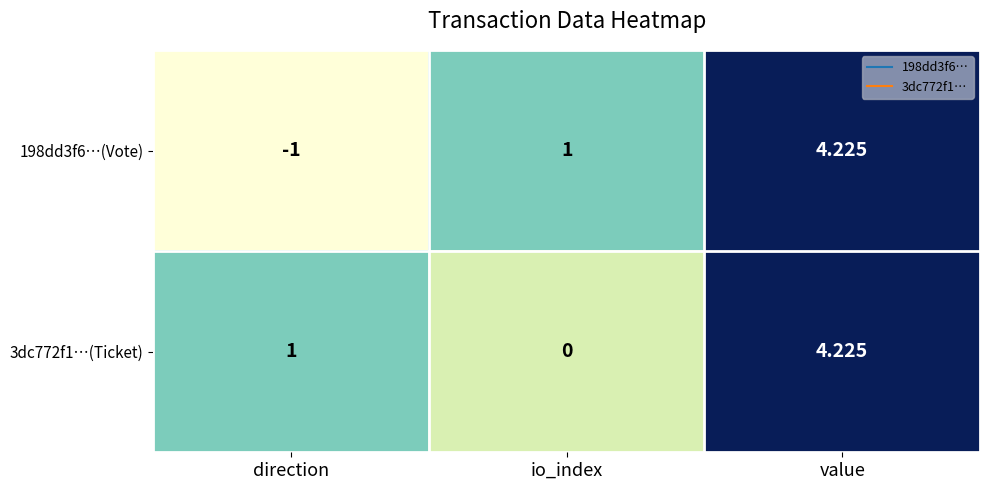

At which category is the sum across all series the highest?

value